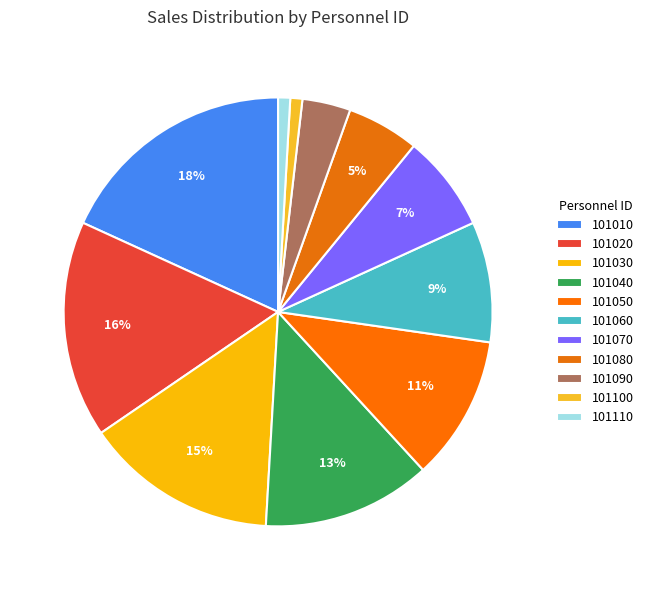

Do 101020 and 101010 together represent more than half of the pie?

No